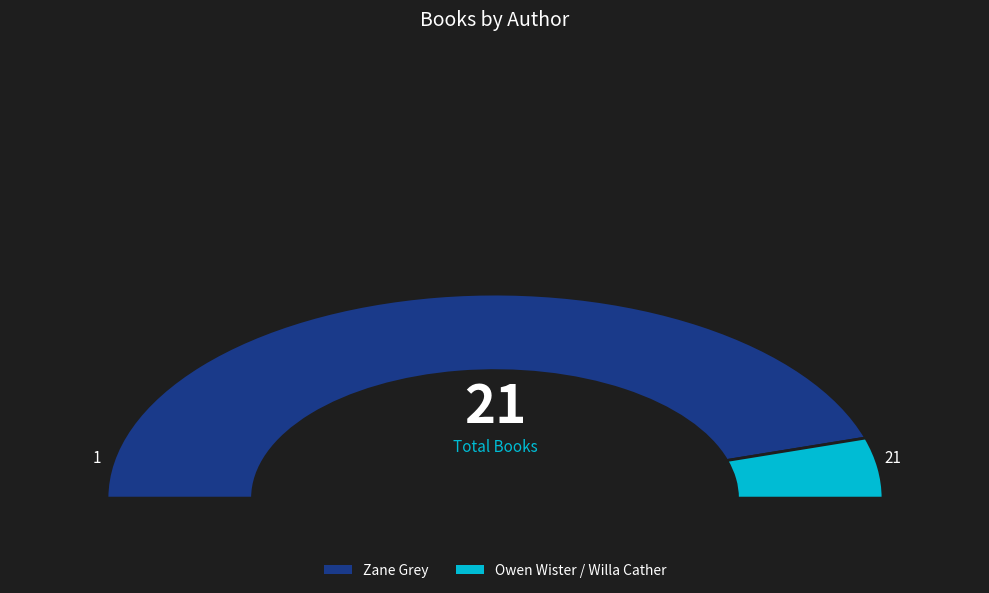

What percentage is NOT represented by Owen Wister / Willa Cather?

90.5%